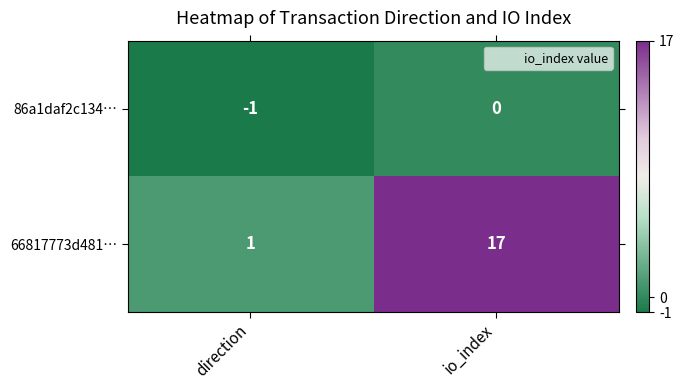

The value of 66817773d481… at io_index is 17. True or false?

True